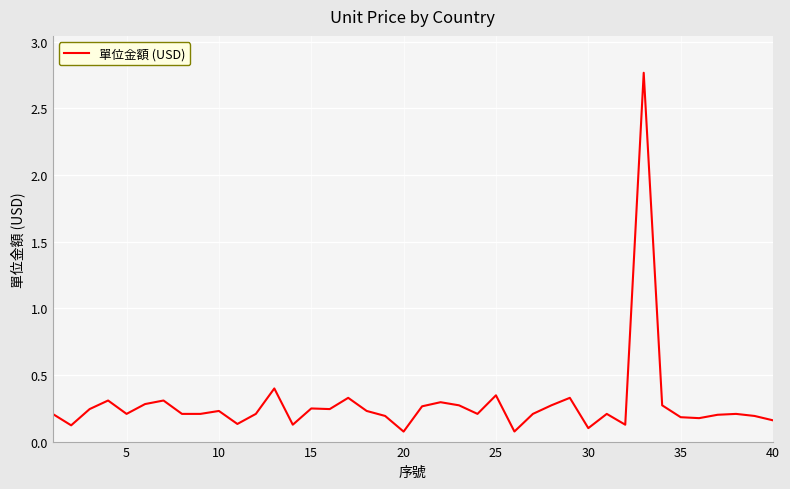

How many series are shown in this chart?

1